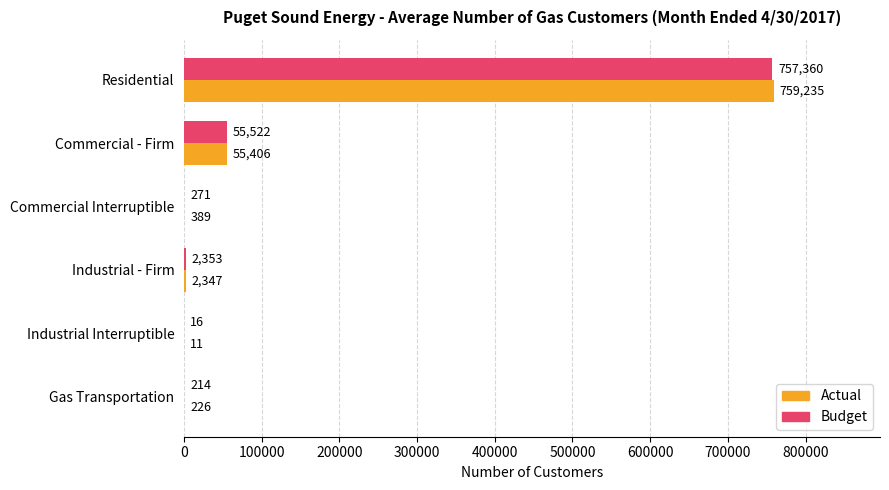

Between Industrial - Firm and Gas Transportation, which series saw the biggest shift?

Budget